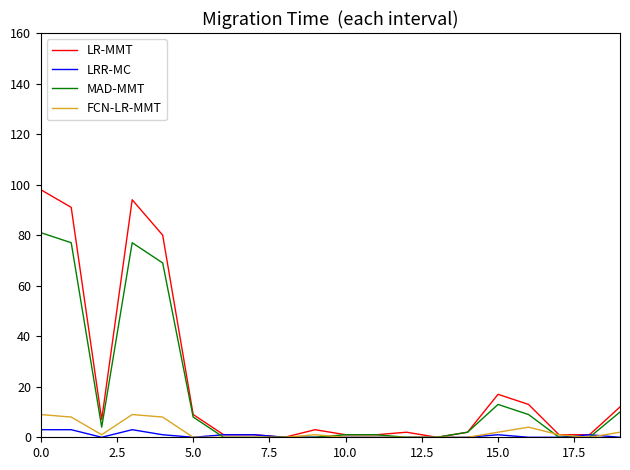

Which series has the largest range (max minus min)?

LR-MMT